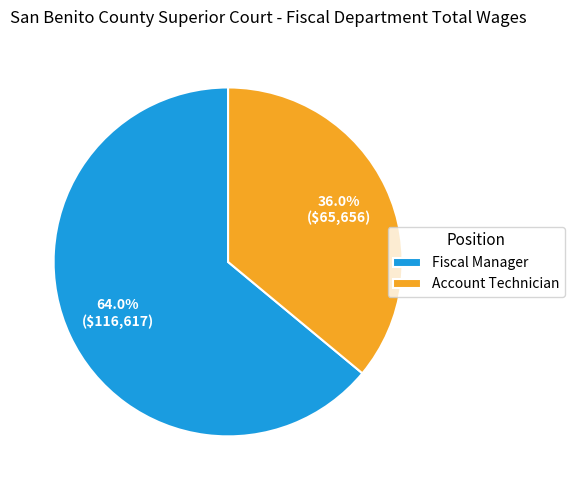

Does Fiscal Manager represent more than half of the total?

Yes